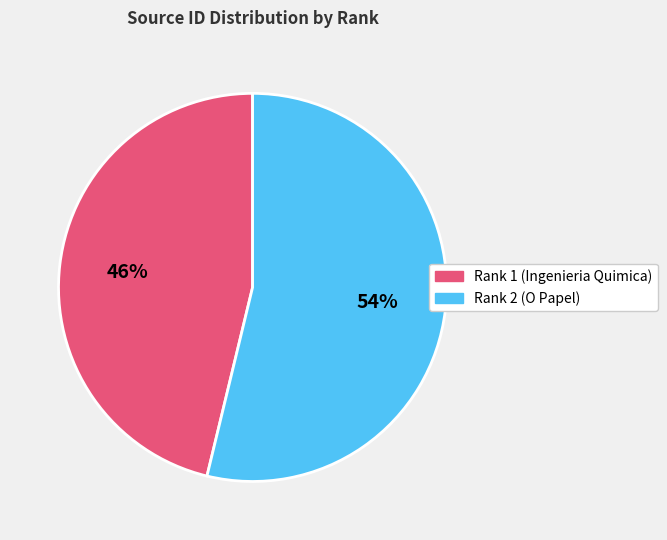

True or false: Rank 2 (O Papel) accounts for 40% of the total.

False